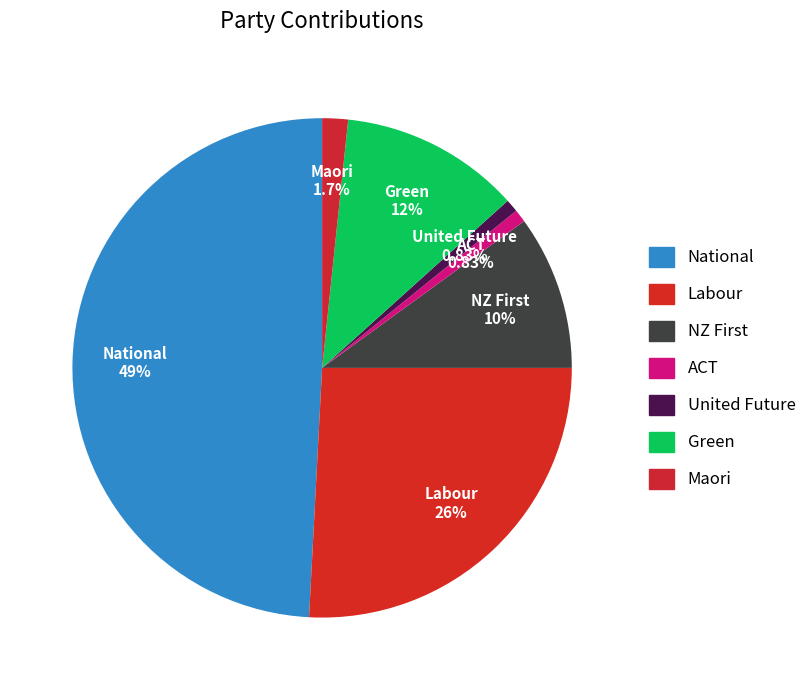

True or false: ACT accounts for 1% of the total.

True